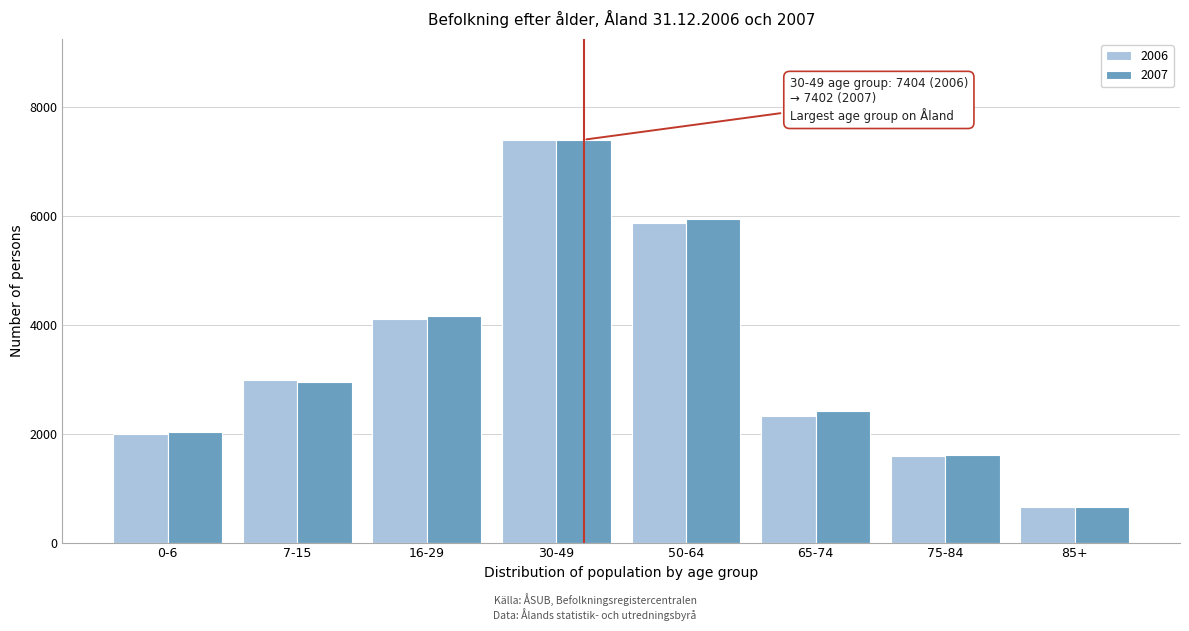

Reading left to right, list all the values displayed in this chart.

2006: 1995	2994	4102	7404	5865	2326	1583	654
2007: 2024	2944	4166	7402	5940	2411	1603	663